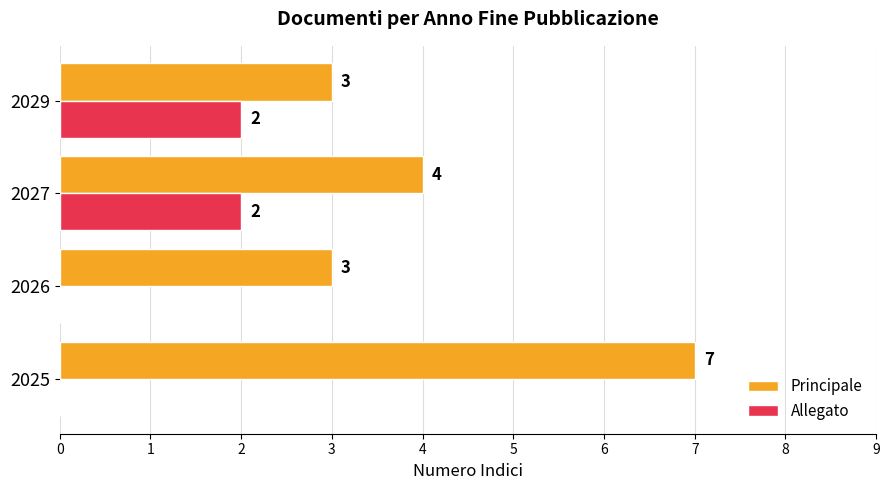

Count the number of categories in the chart.

4